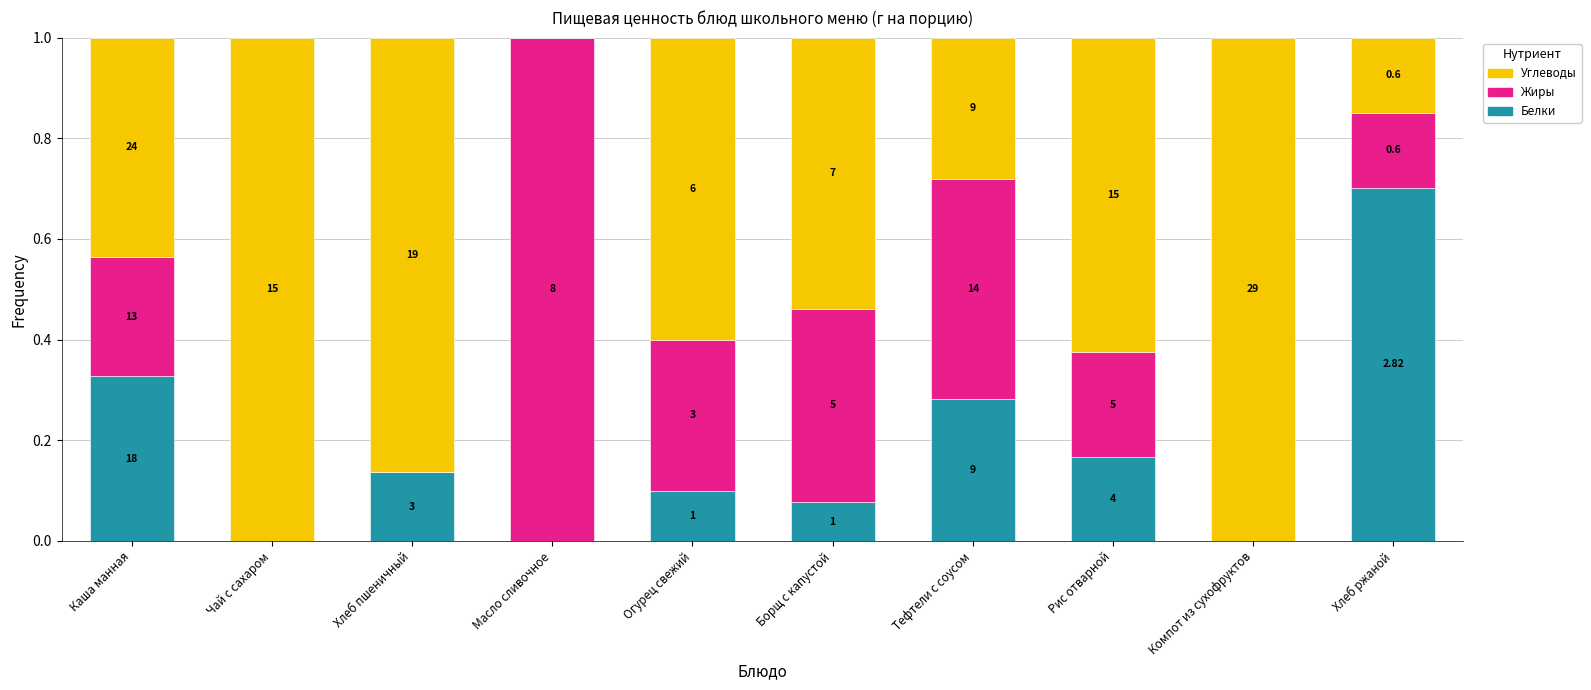

Are the bars horizontal?

No